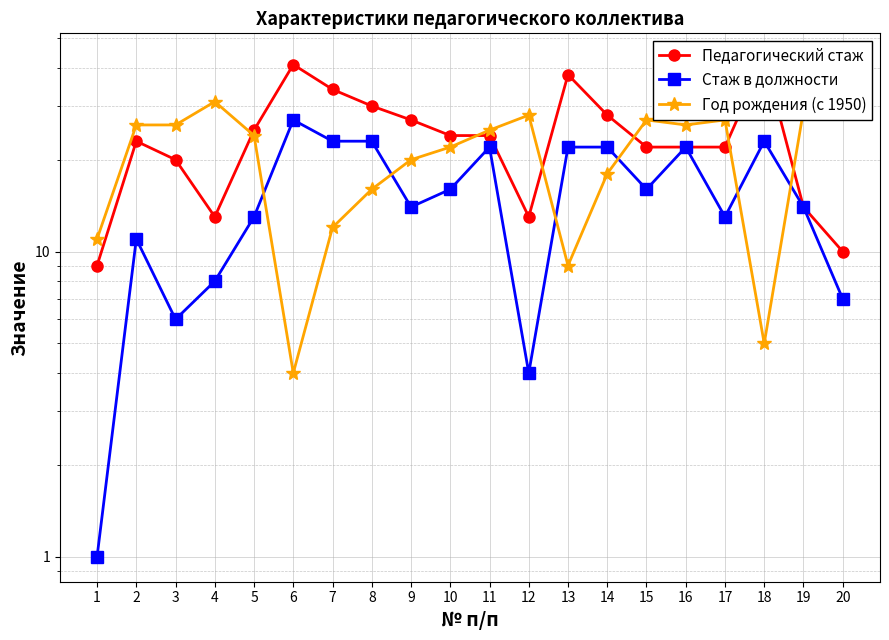

Where is the first local maximum for Педагогический стаж?

2